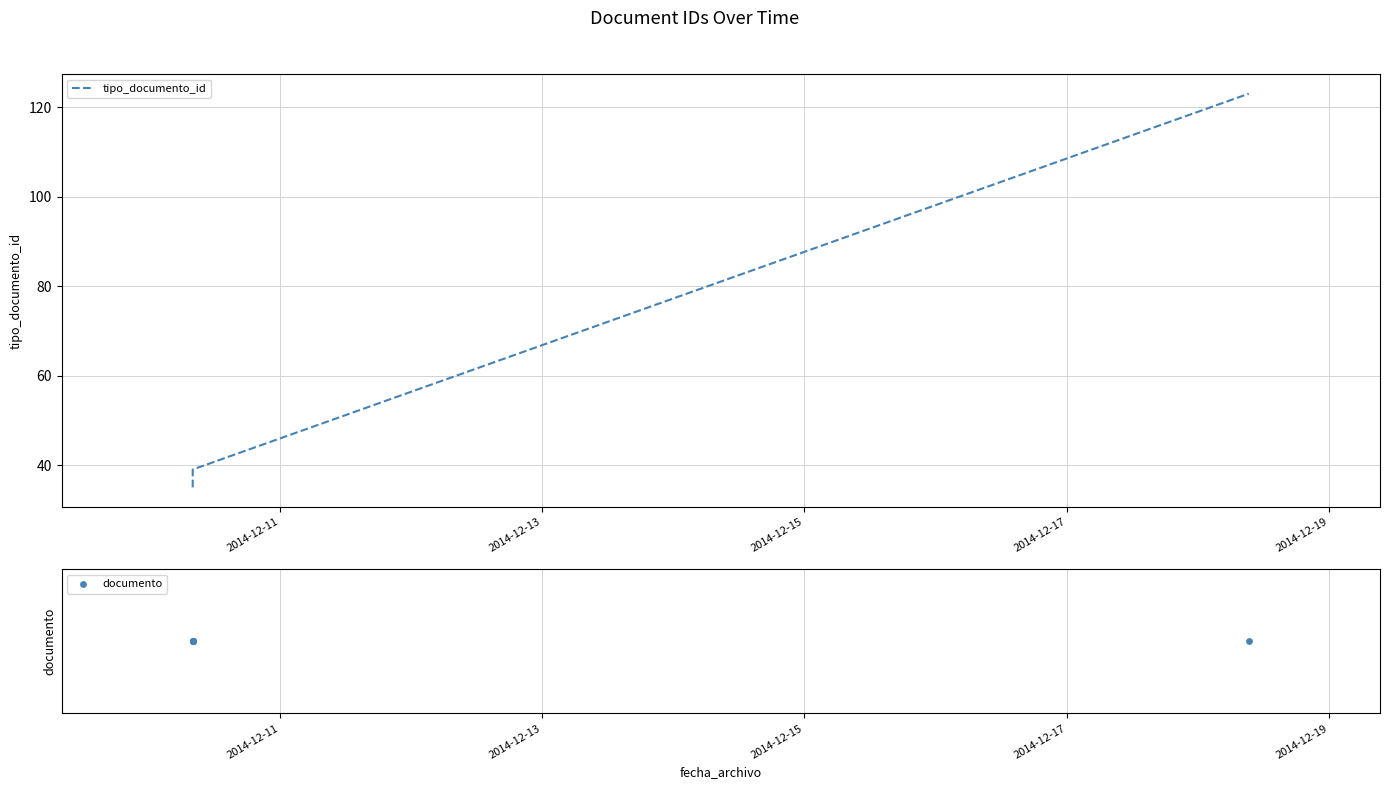

Which series has the widest spread of Y values?

tipo_documento_id